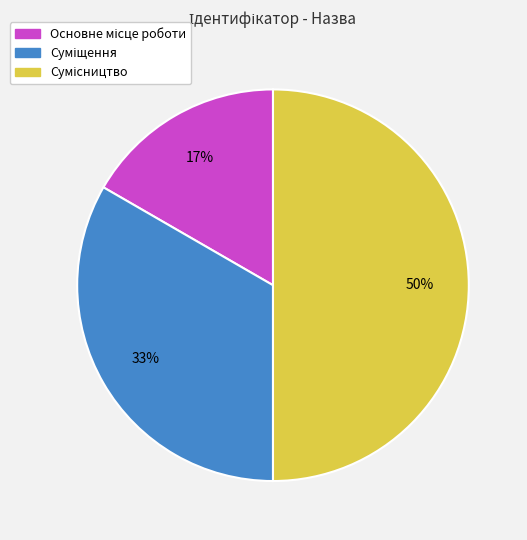

How many segments does this pie chart have?

3